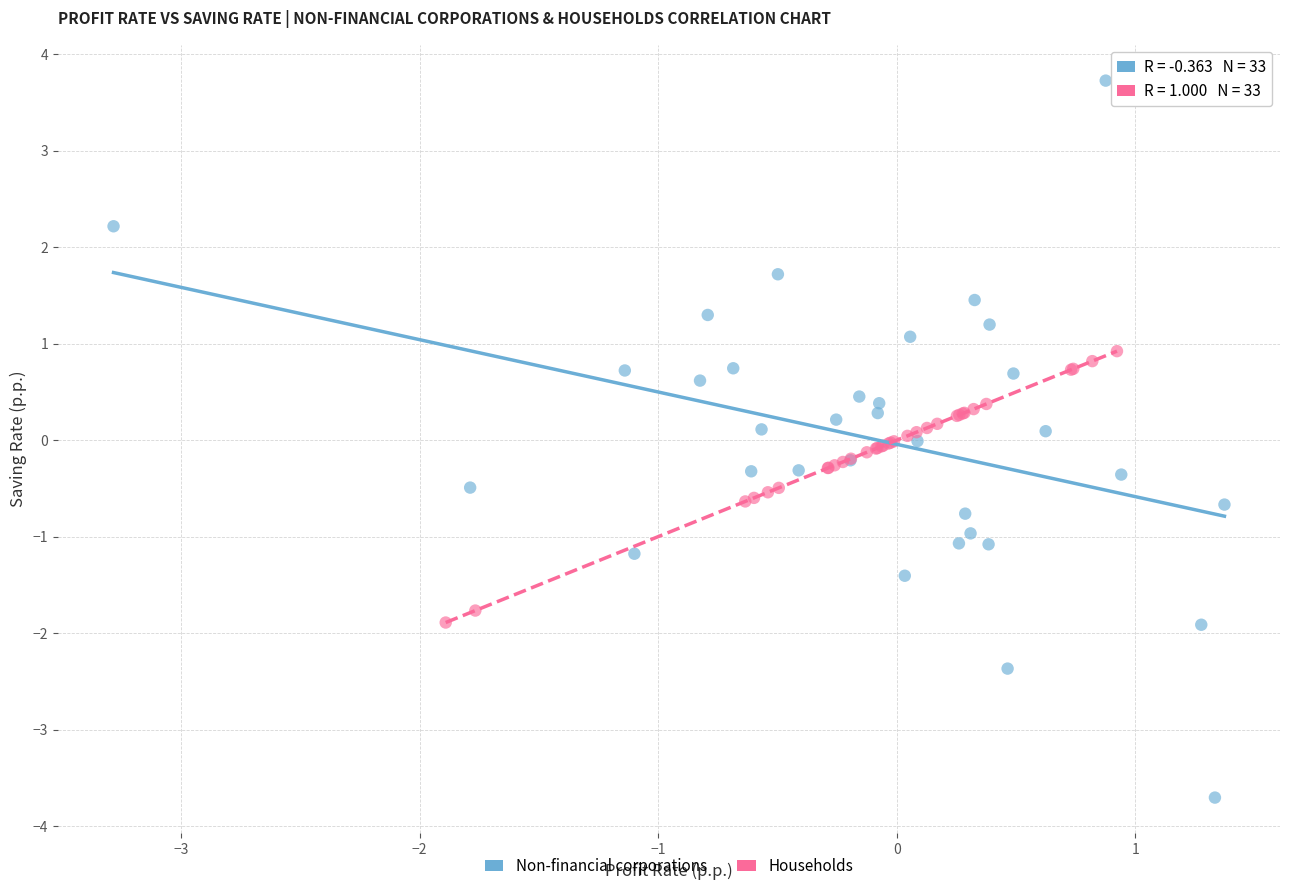

Which series contains the lowest Y value?

Non-financial corporations